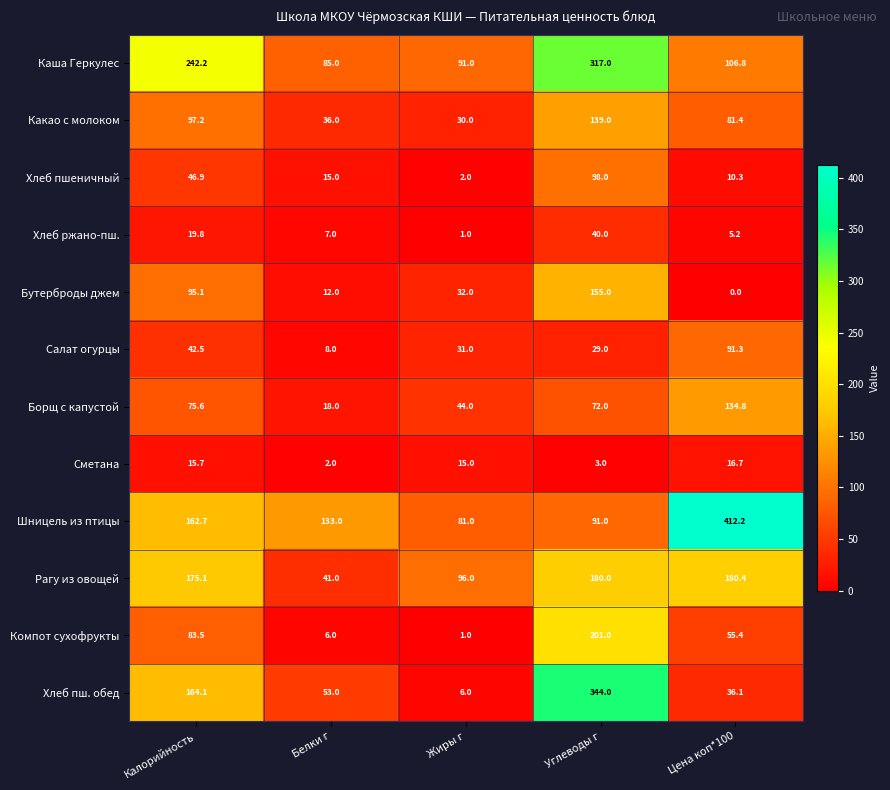

Which series has the widest spread of values?

Хлеб пш. обед